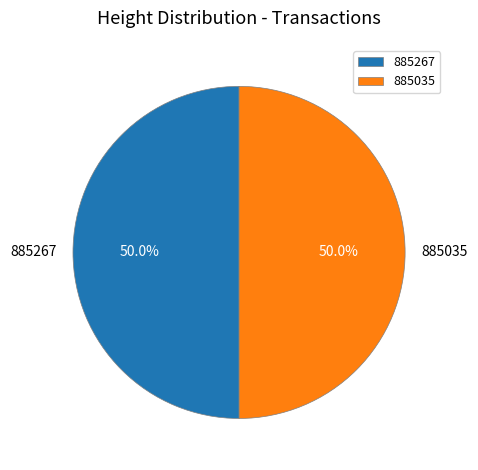

What is the ratio of the value at 885035 to the value at 885267?

1.0